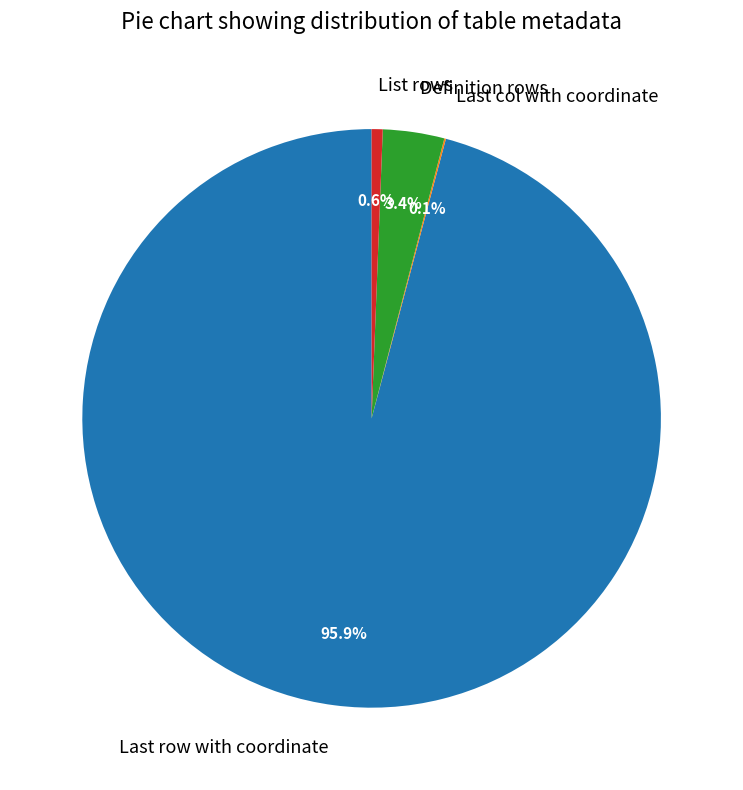

To the nearest percent, what is the average slice percentage?

25%